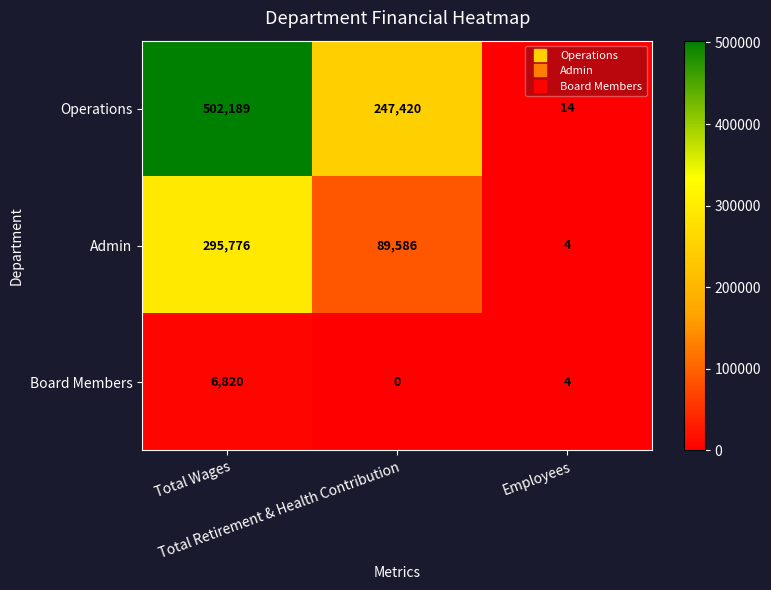

How many Admin values are between 4 and 295776?

3